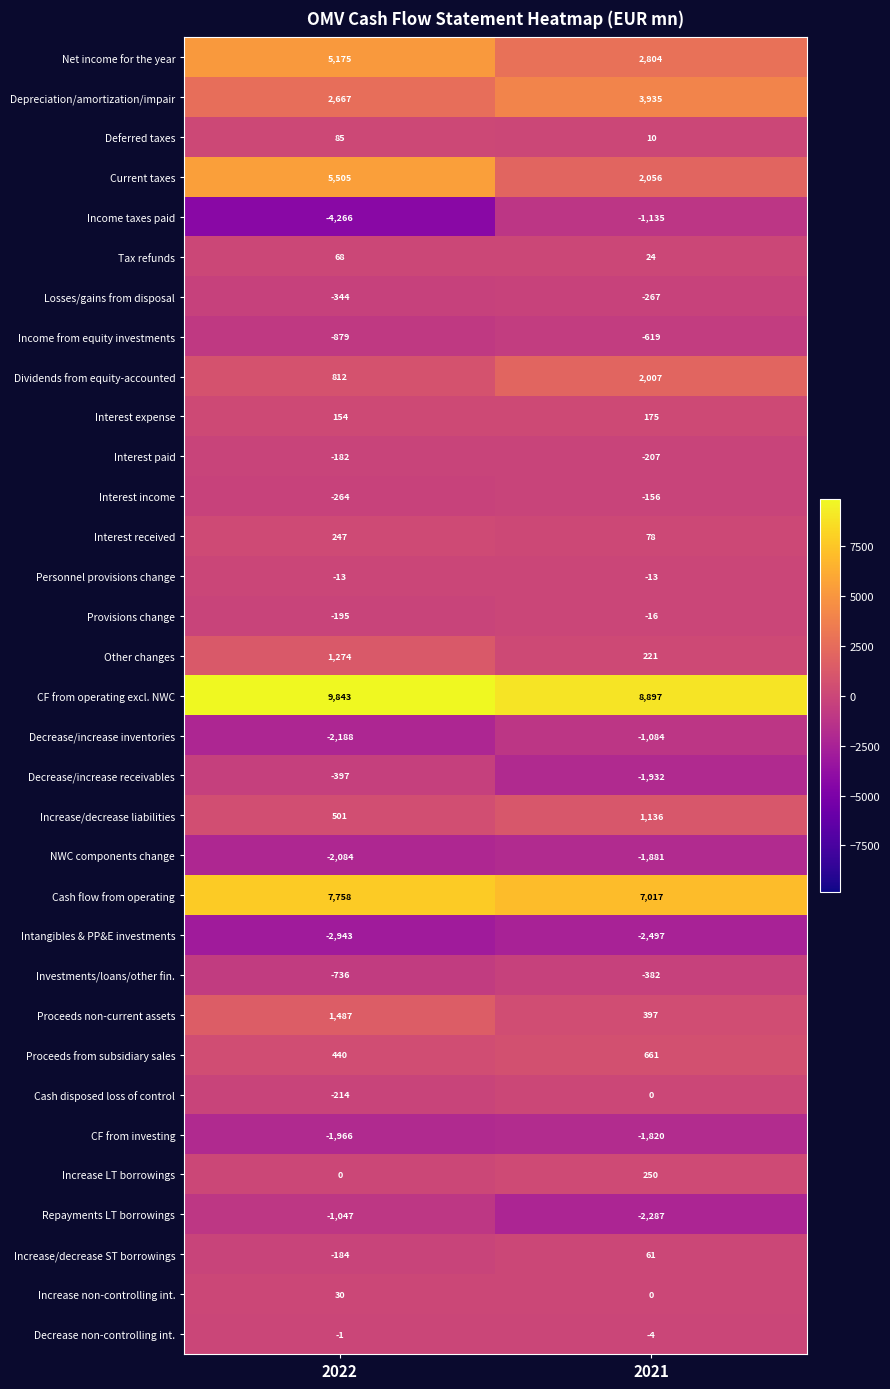

What is the smallest value displayed?

-4266